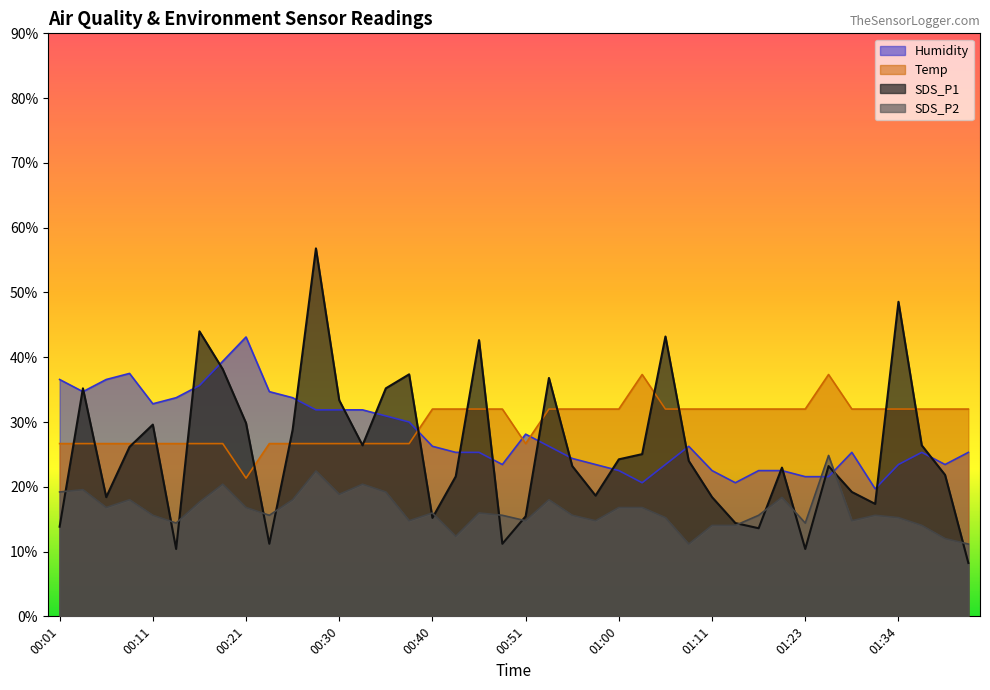

At how many categories does at least one series exceed 23?

40